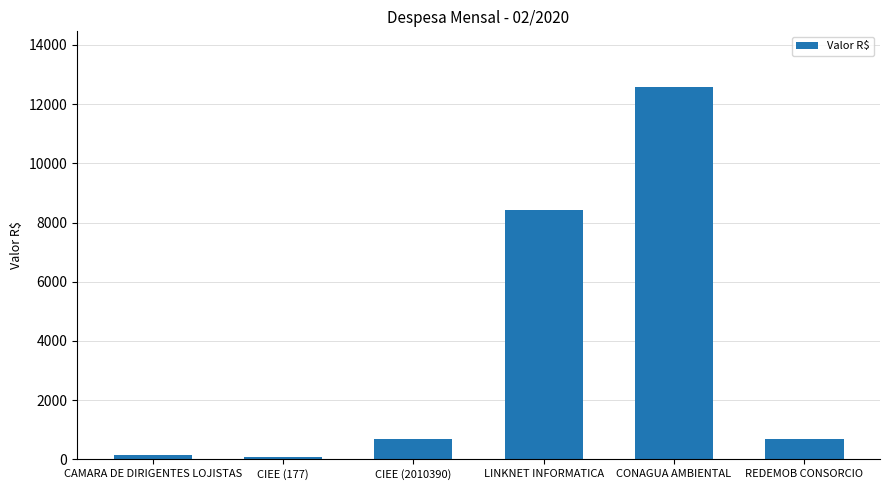

What is the value of the 6th bar from the left?

672.5